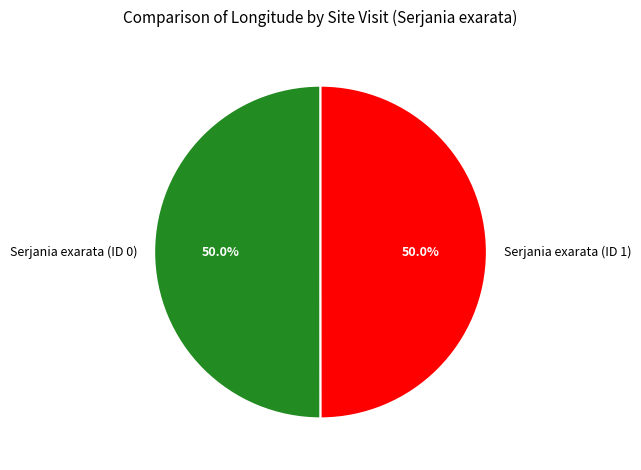

Combined, what portion of the pie is Serjania exarata (ID 0) and Serjania exarata (ID 1)?

100.0%